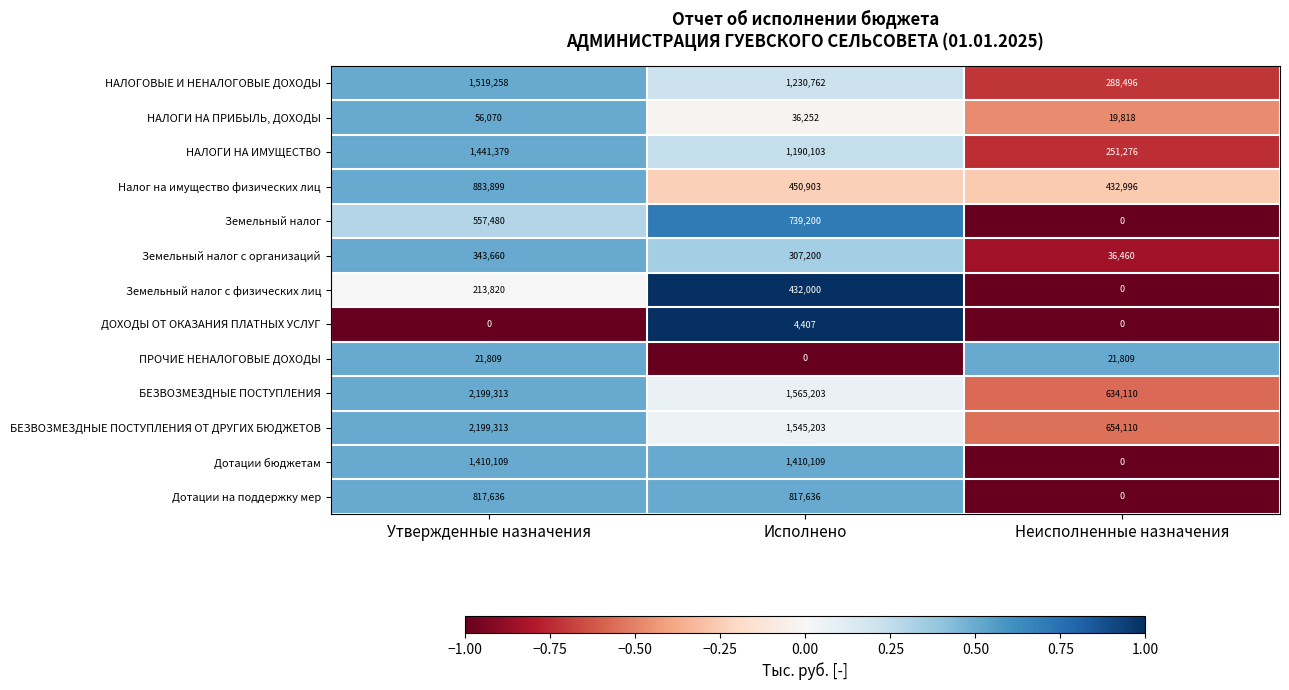

How many data points in Дотации на поддержку мер are less than 817636?

1